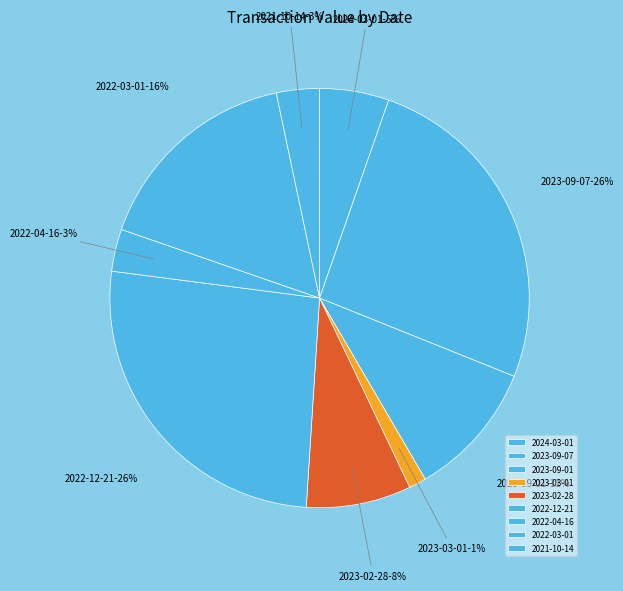

Which category has the smallest portion of the pie?

2023-03-01